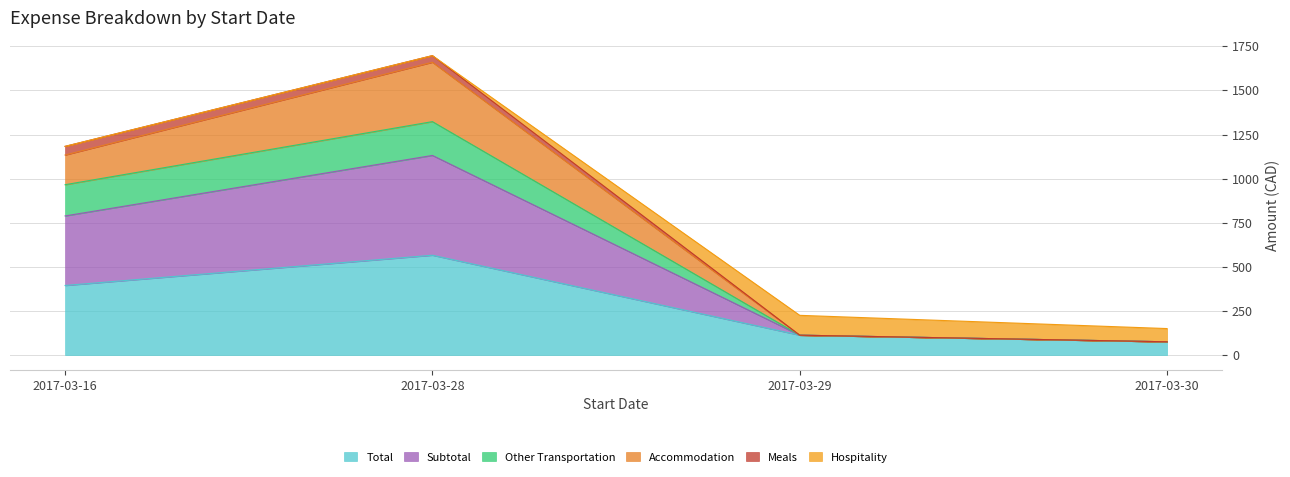

At which label does Total reach its minimum?

2017-03-30